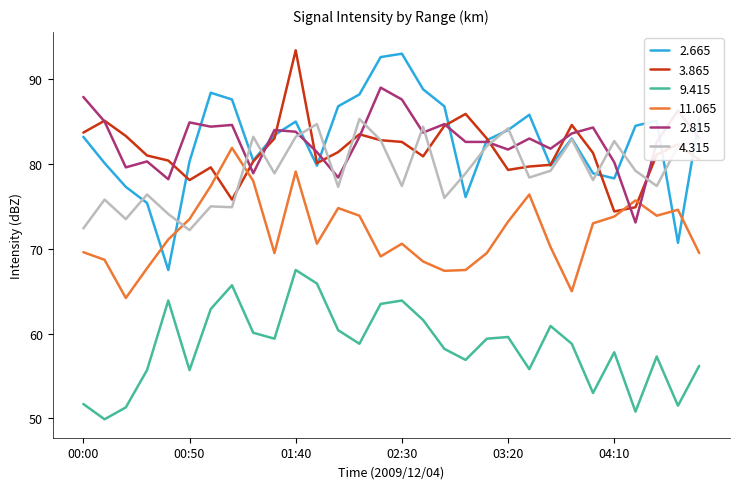

Which series ends up on top after the final intersection of 3.865 and 4.315?

4.315